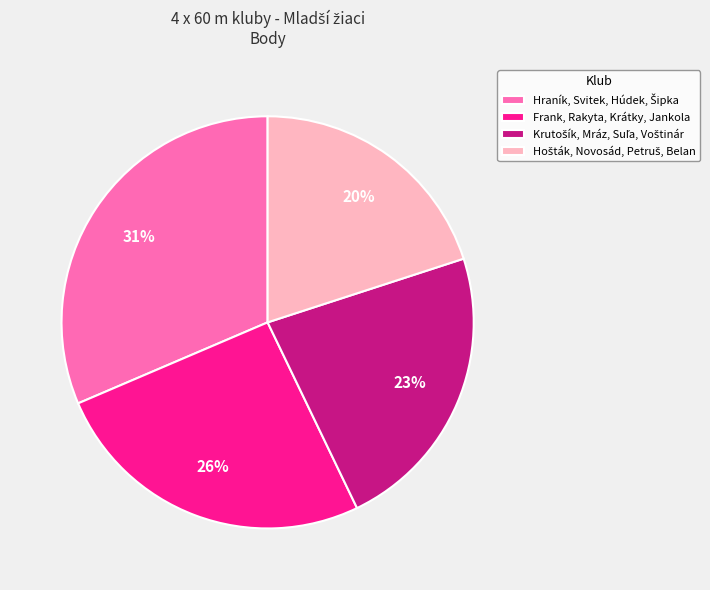

The Frank, Rakyta, Krátky, Jankola slice represents 26% of the pie. True or false?

True